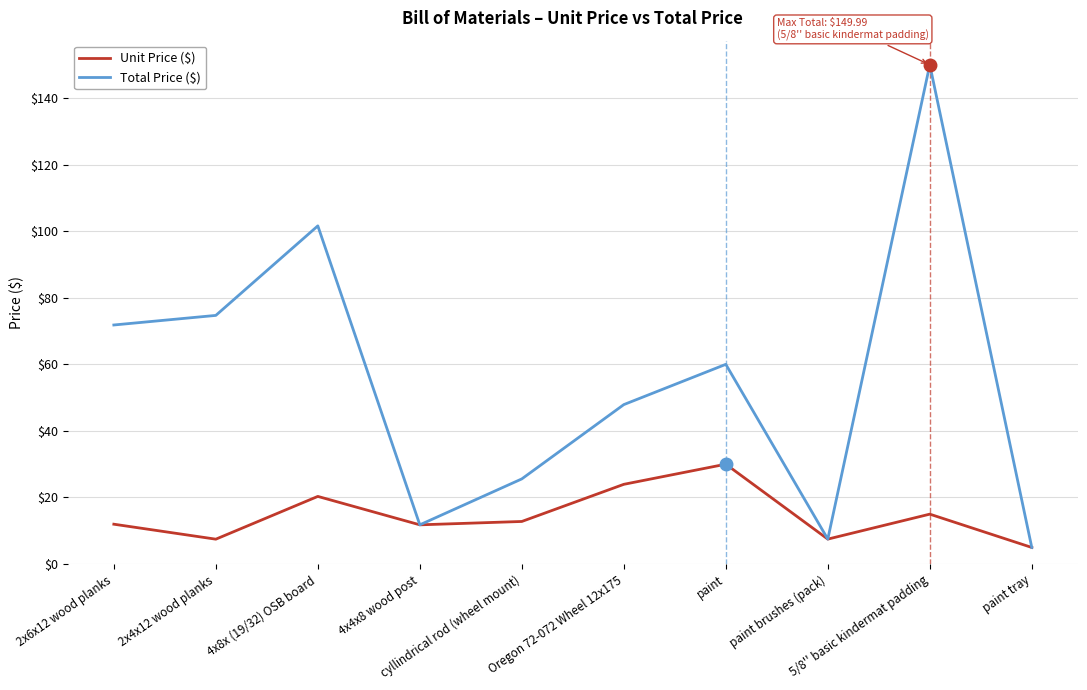

Which category has the highest value in the Total Price ($) series?

5/8'' basic kindermat padding